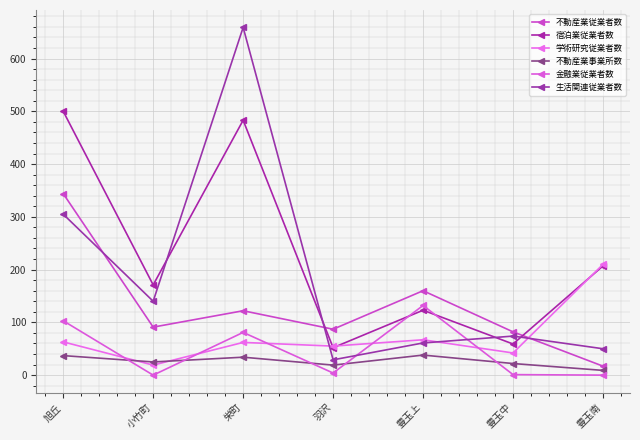

Where do 生活関連従業者数 and 学術研究従業者数 first cross each other?

栄町 and 羽沢